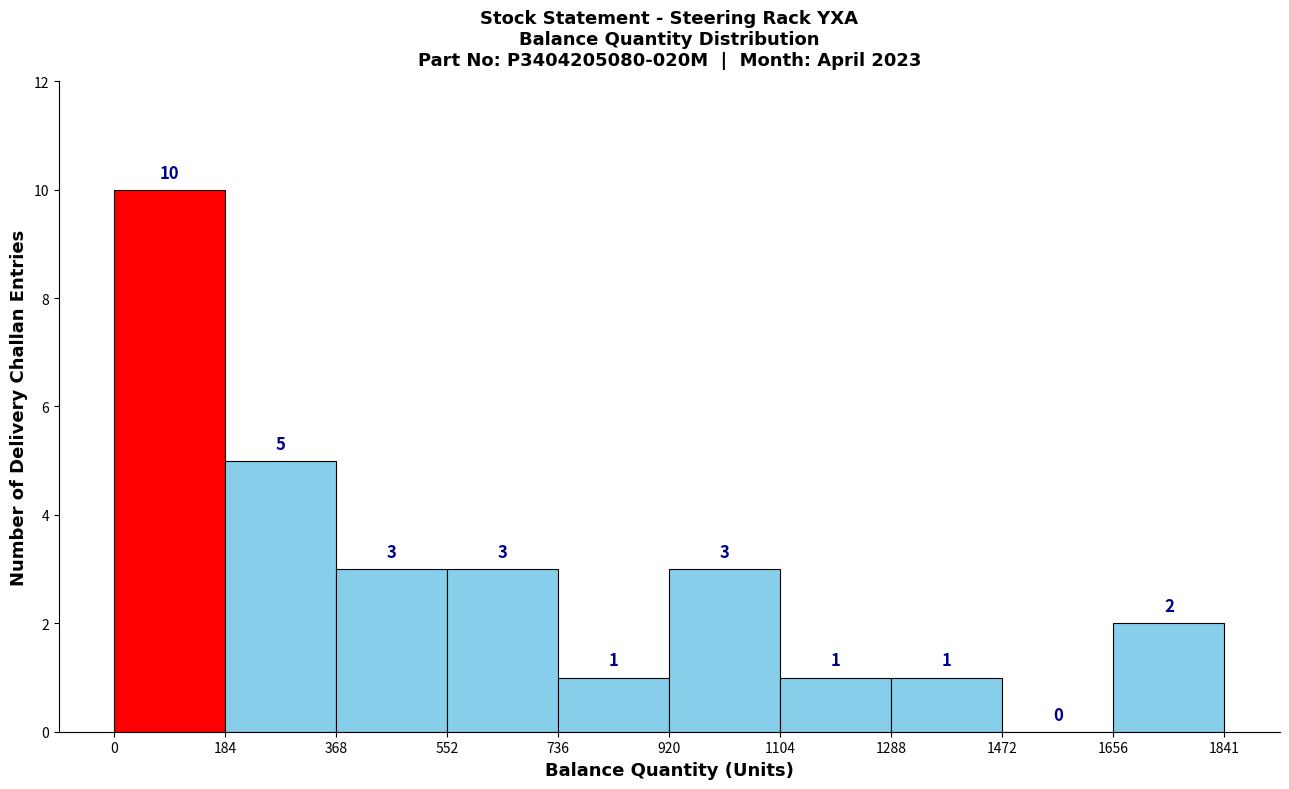

Reading left to right, transcribe this chart: for each bar, give the range it covers on the x-axis and its height.

0 to 184: 10
184 to 368: 5
368 to 552: 3
552 to 736: 3
736 to 920: 1
920 to 1104: 3
1104 to 1288: 1
1288 to 1472: 1
1472 to 1656: 0
1656 to 1841: 2